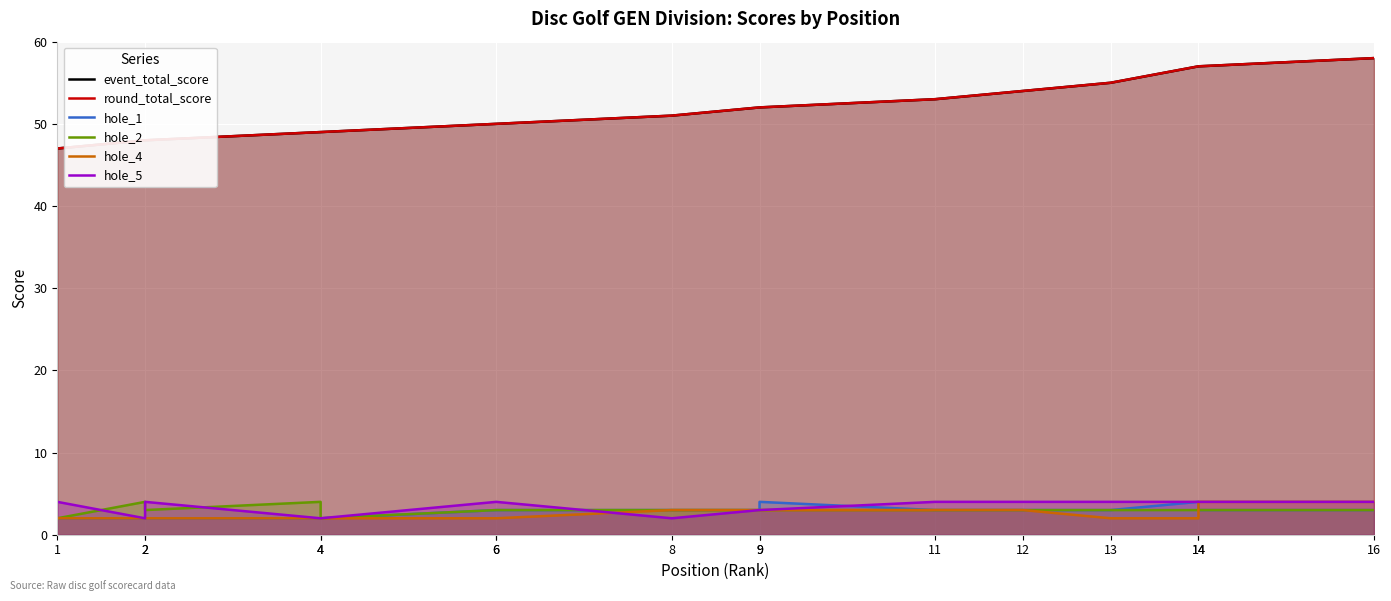

True or false: event_total_score has more than 2 points higher than both neighbors.

False